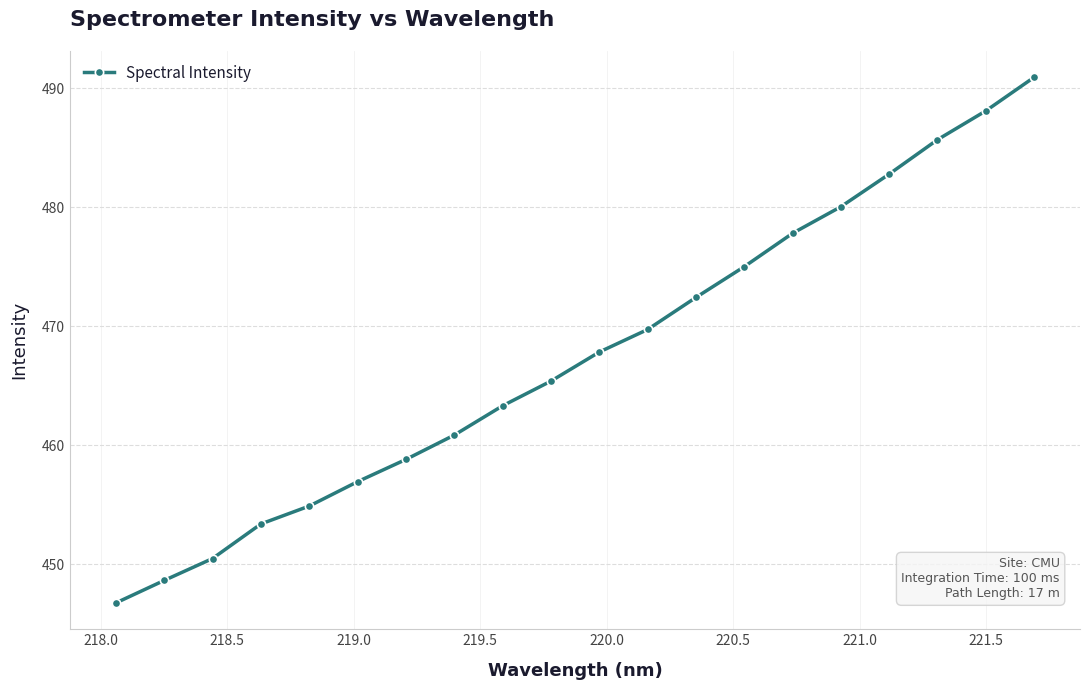

Does the chart have visible grid lines?

Yes